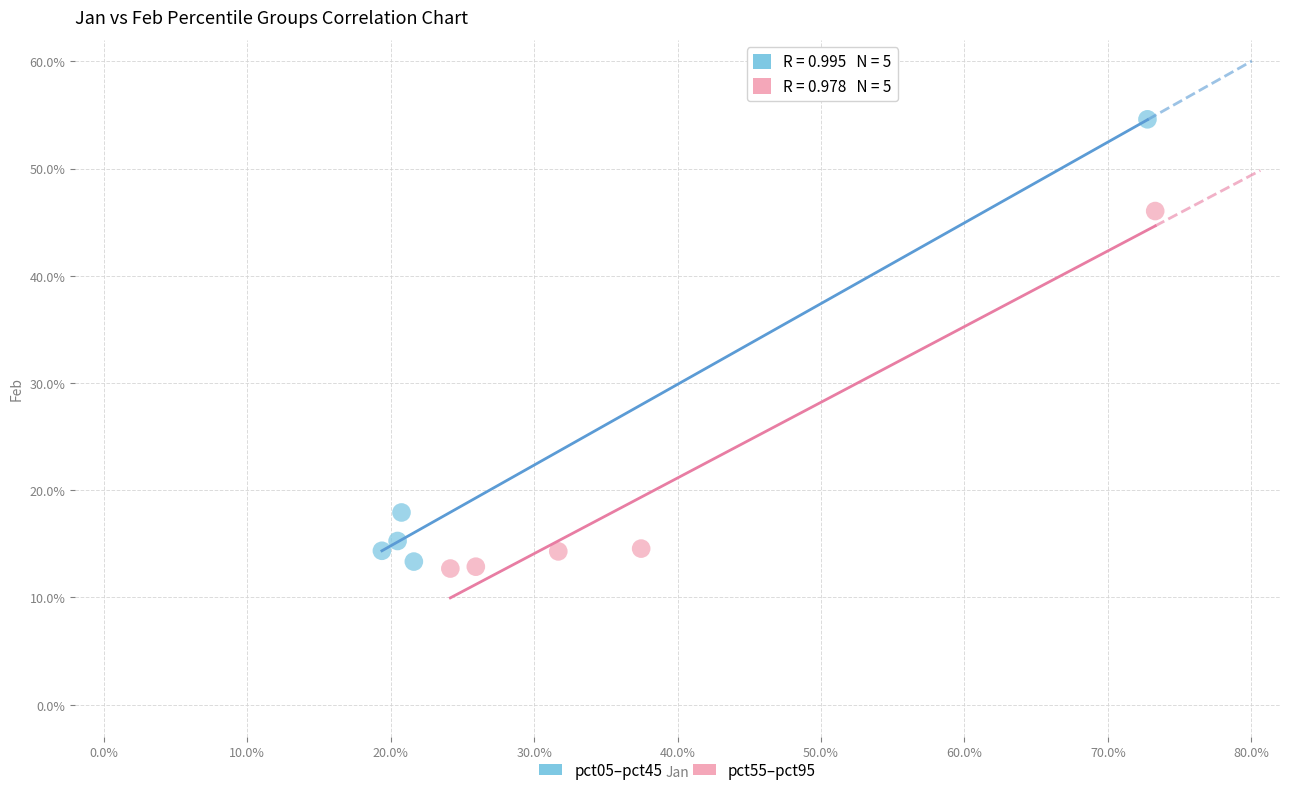

What are all the series names shown in the legend?

pct05–pct45, pct55–pct95